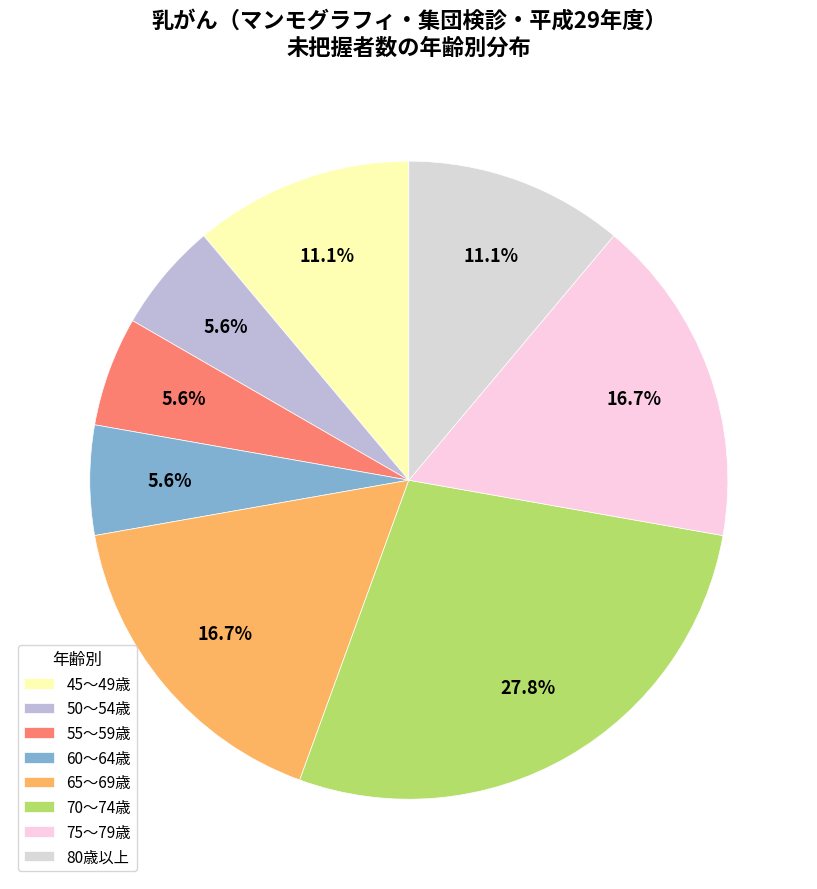

True or false: 45～49歳 accounts for 1% of the total.

False